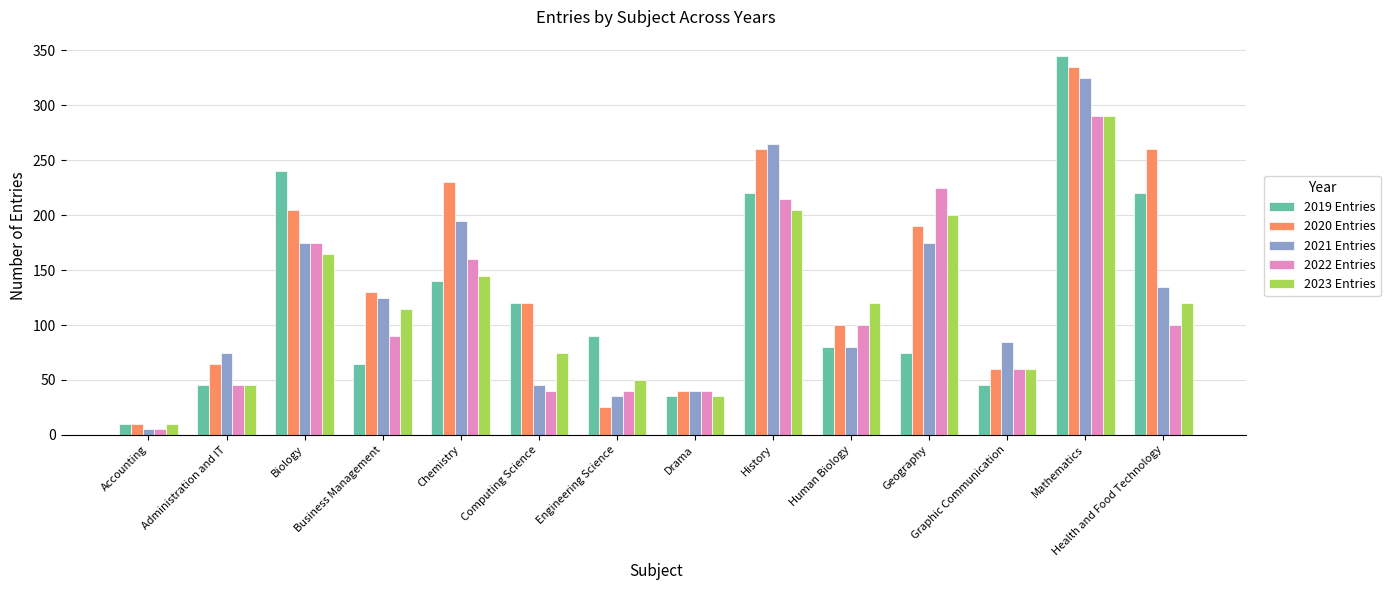

At which category does the chart reach its minimum across all series?

Accounting